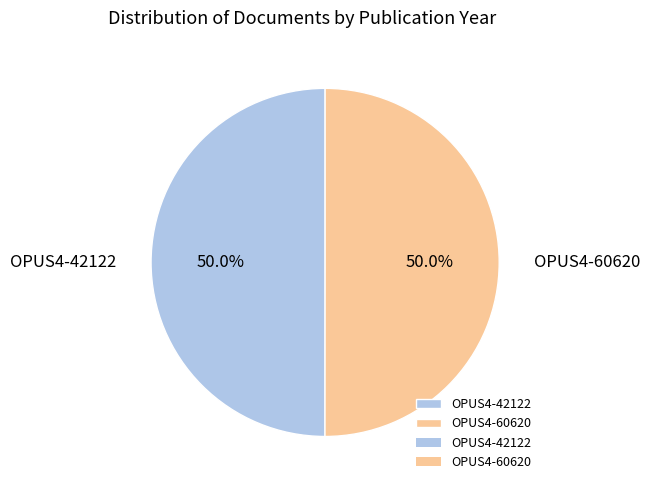

Approximately how many times larger is the value at OPUS4-60620 compared to OPUS4-42122?

1.0